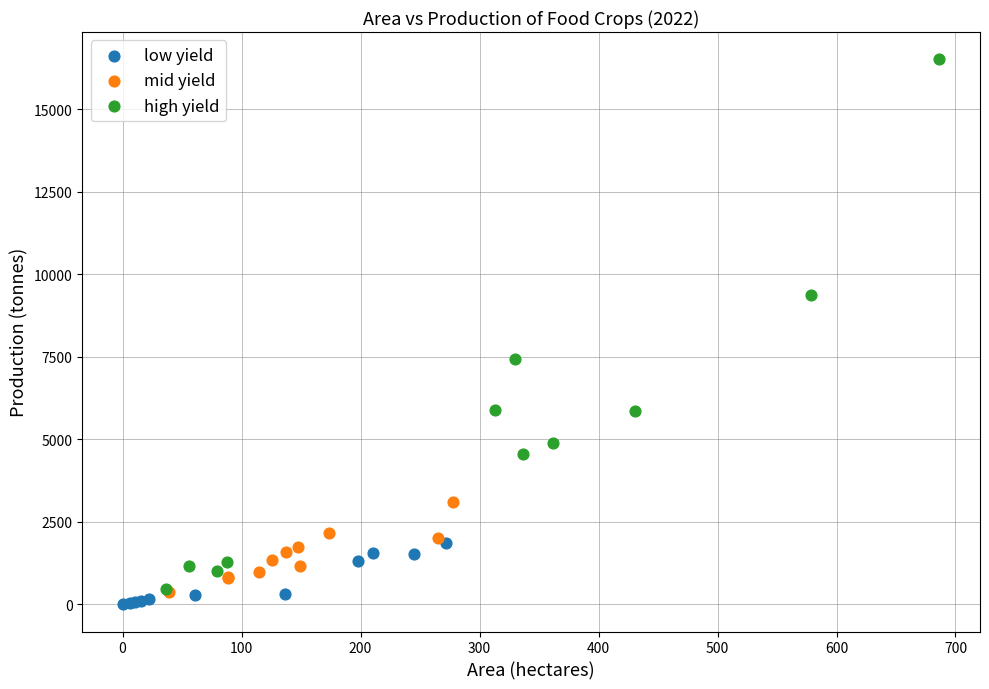

Which series has the largest Y range (max minus min)?

high yield